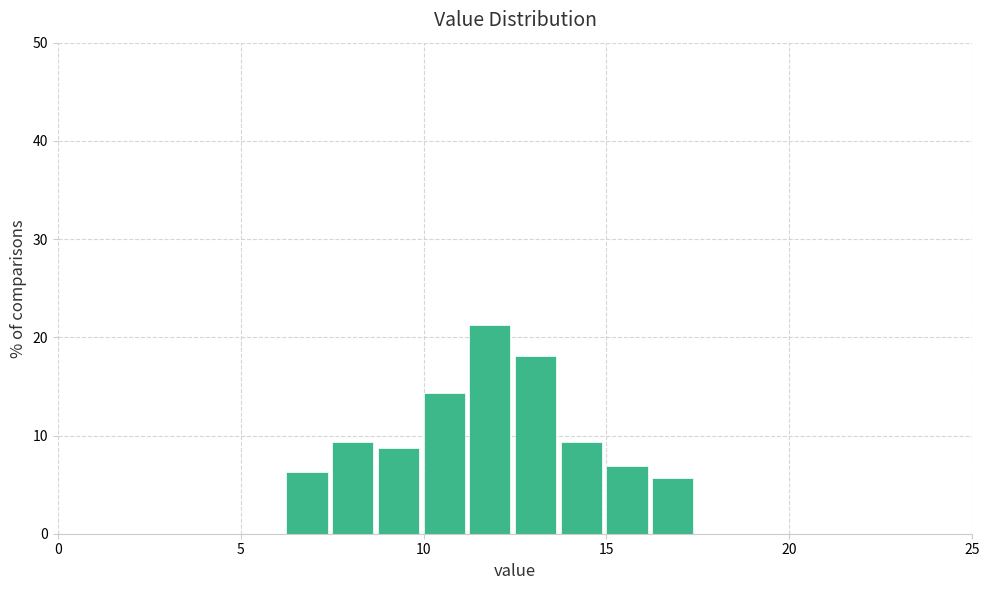

Around what value on the x-axis is the tallest bar? Give the approximate position of its centre, as read against the axis.

12.0